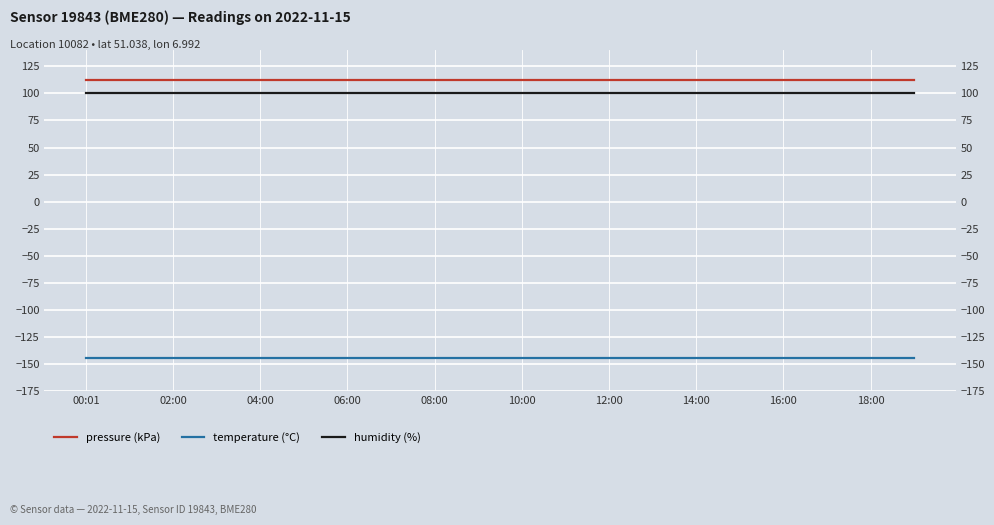

Is it true that temperature (°C) equals -257.7 at 02:00?

False